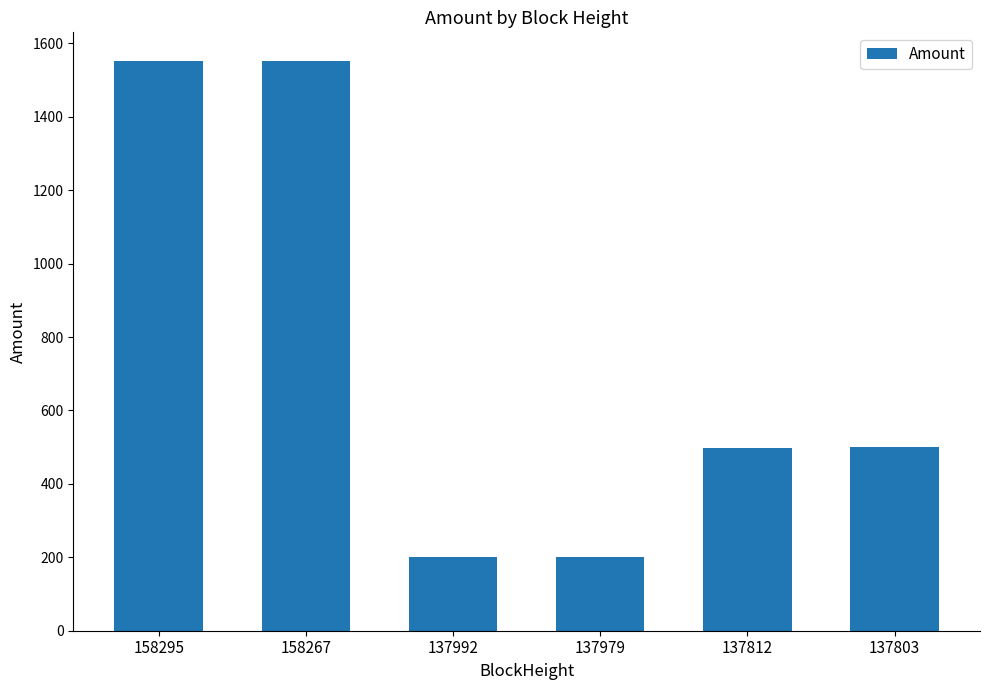

What is the greatest value displayed?

1552.5